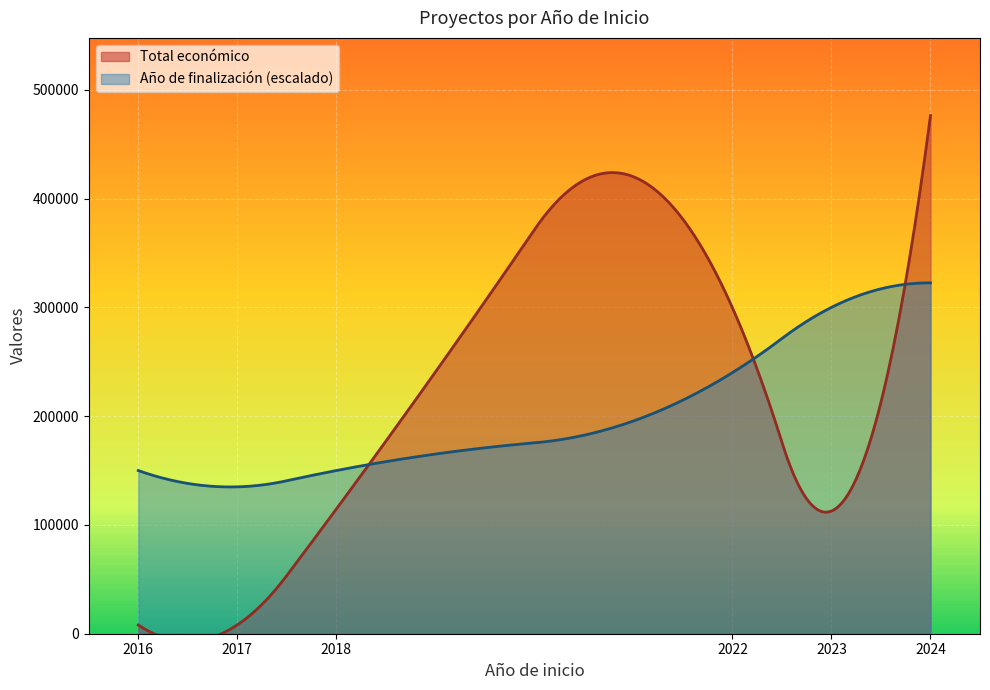

Between 2024 and 2024, which series saw the biggest shift?

Total económico